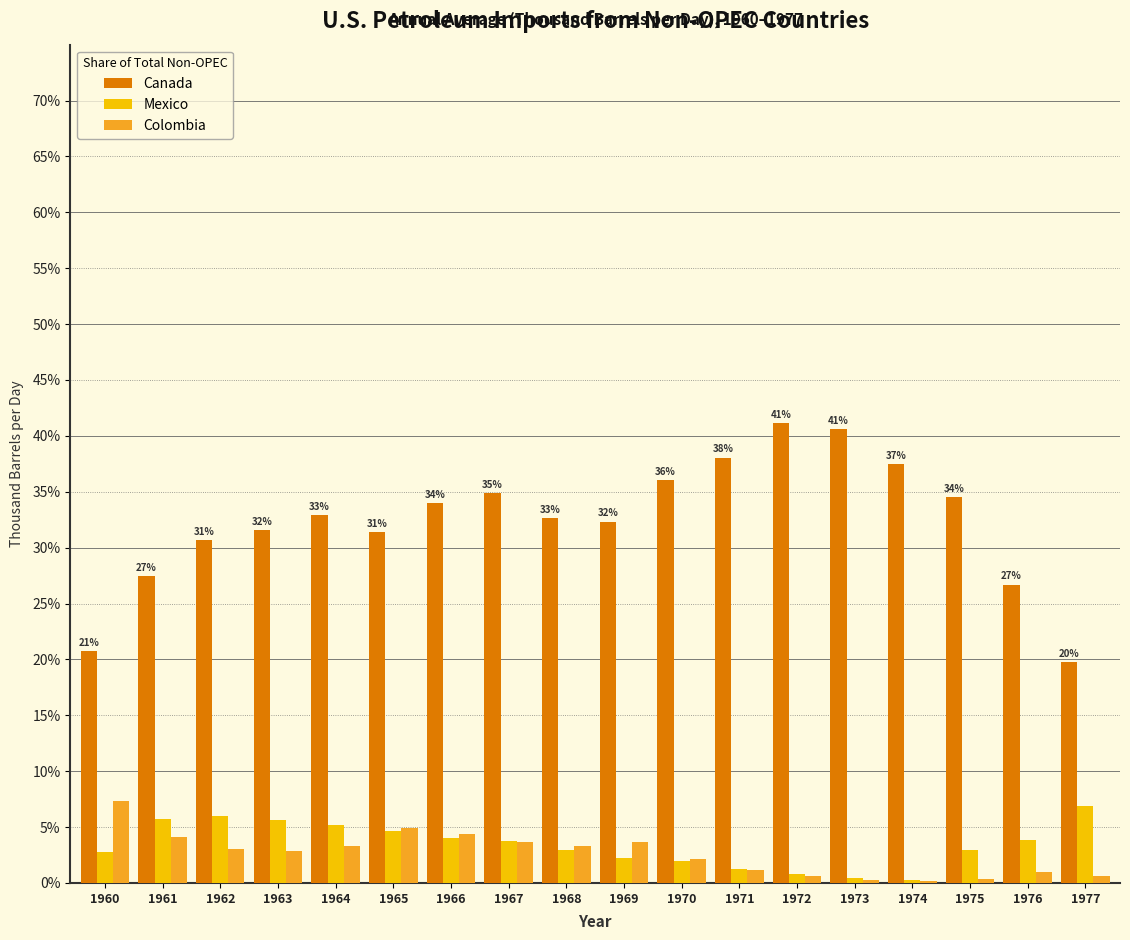

The value of Colombia at 1960 is 7.3. True or false?

True